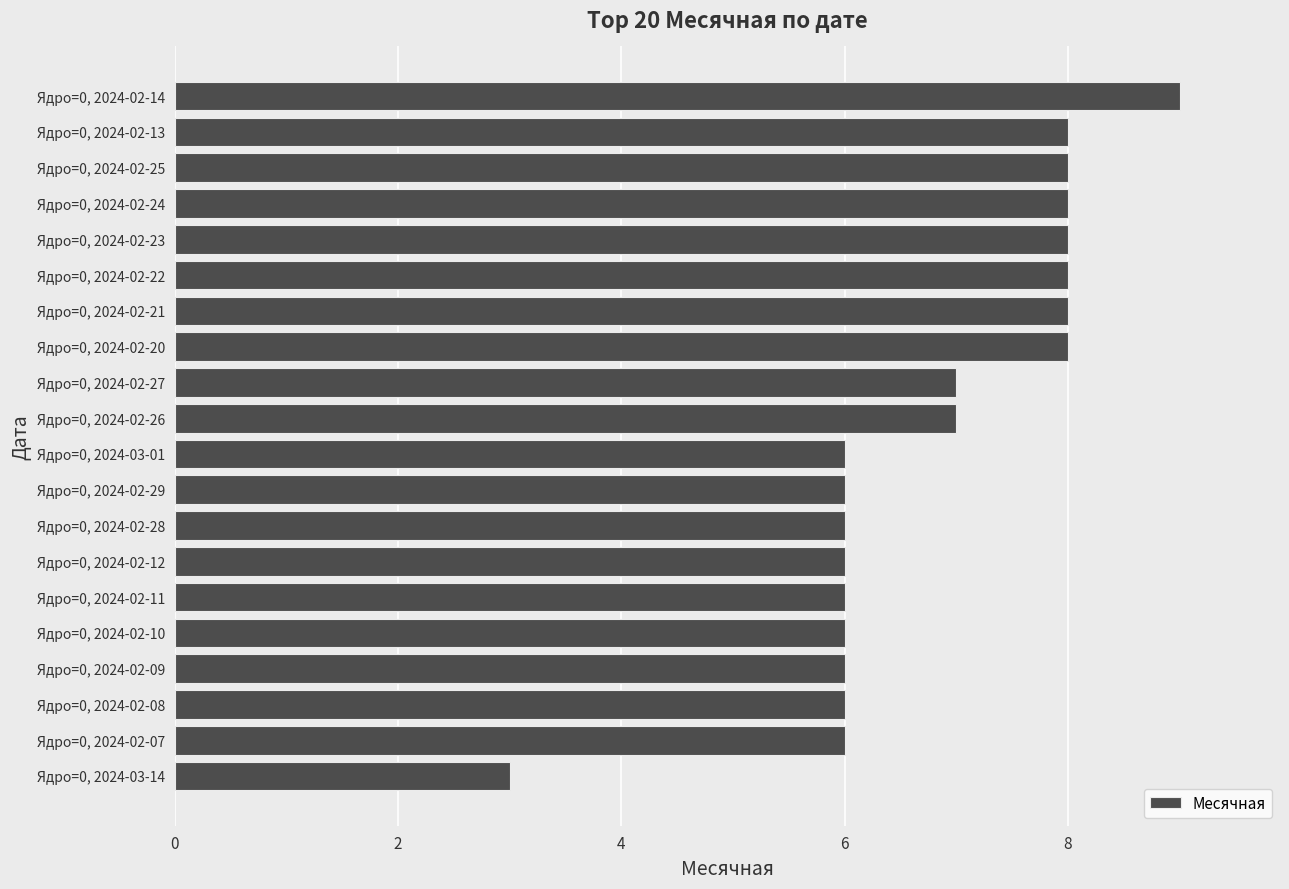

The value at Ядро=0, 2024-02-08 is 6. True or false?

True